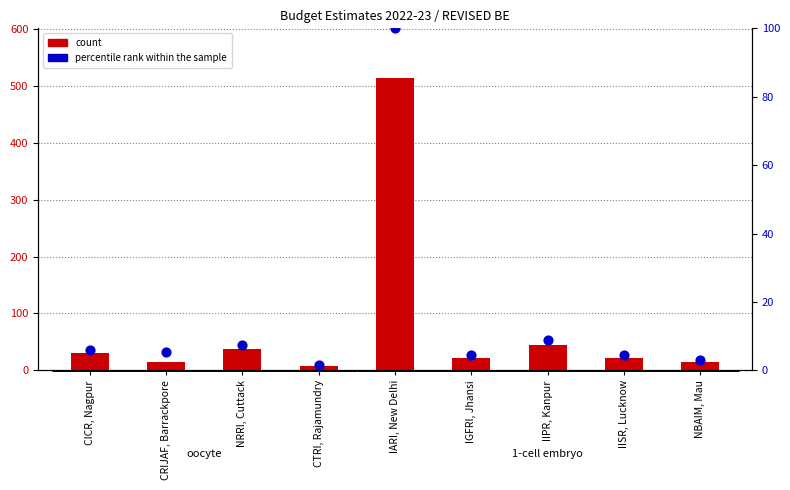

What are all the series names shown in the legend?

count, percentile rank within the sample